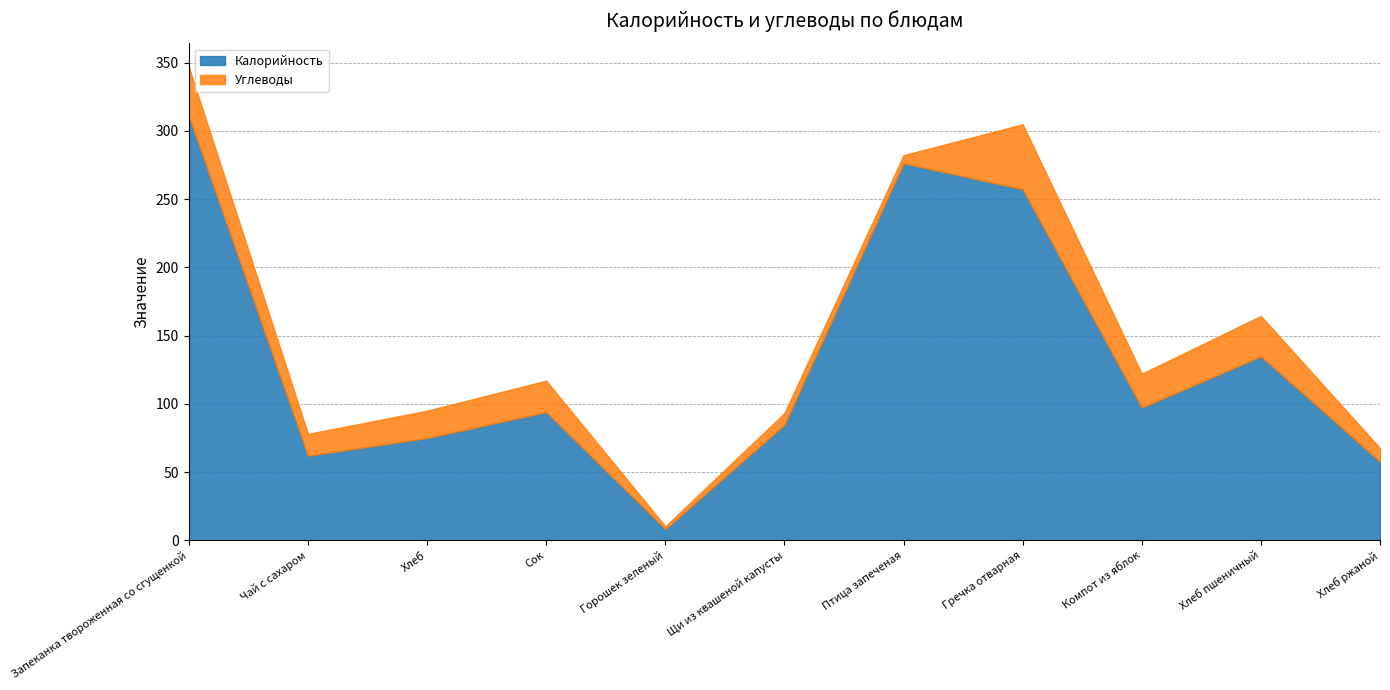

The value of Углеводы at Хлеб is 35.4. True or false?

False